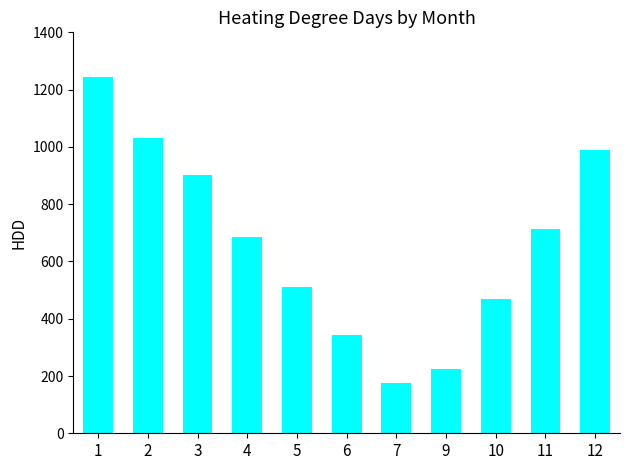

Reading left to right, what are all the values shown in this chart?

1=1243.7	2=1031.3	3=901.4	4=685.5	5=512.4	6=342.1	7=174.6	9=223.8	10=469.1	11=714.5	12=990.1